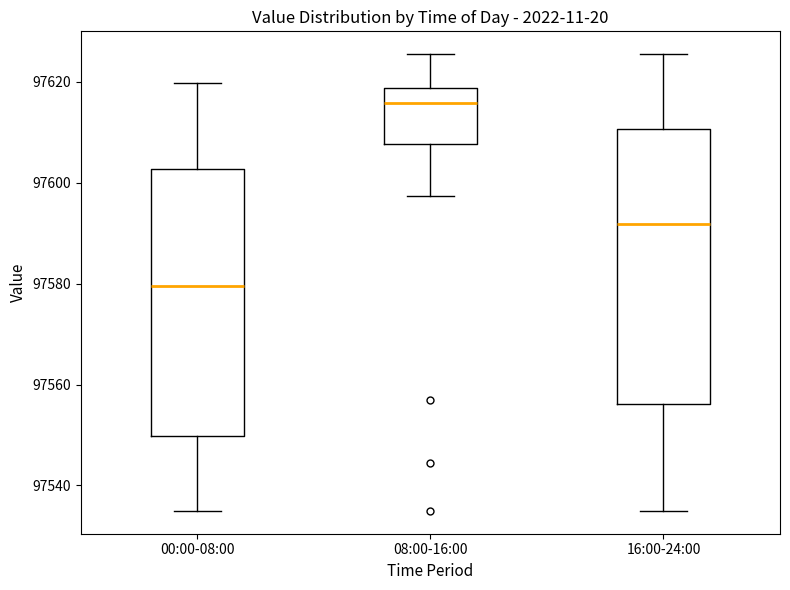

Reading left to right, transcribe this box plot: for each box, give where its median line is, the range the box spans, and where its two whiskers end, as read against the y-axis. The values are not printed on the chart, so give them approximately, as read against the axis.

00:00-08:00: median 97580, box 97550 to 97602, whiskers 97534 to 97620
08:00-16:00: median 97616, box 97608 to 97618, whiskers 97598 to 97626
16:00-24:00: median 97592, box 97556 to 97610, whiskers 97534 to 97626